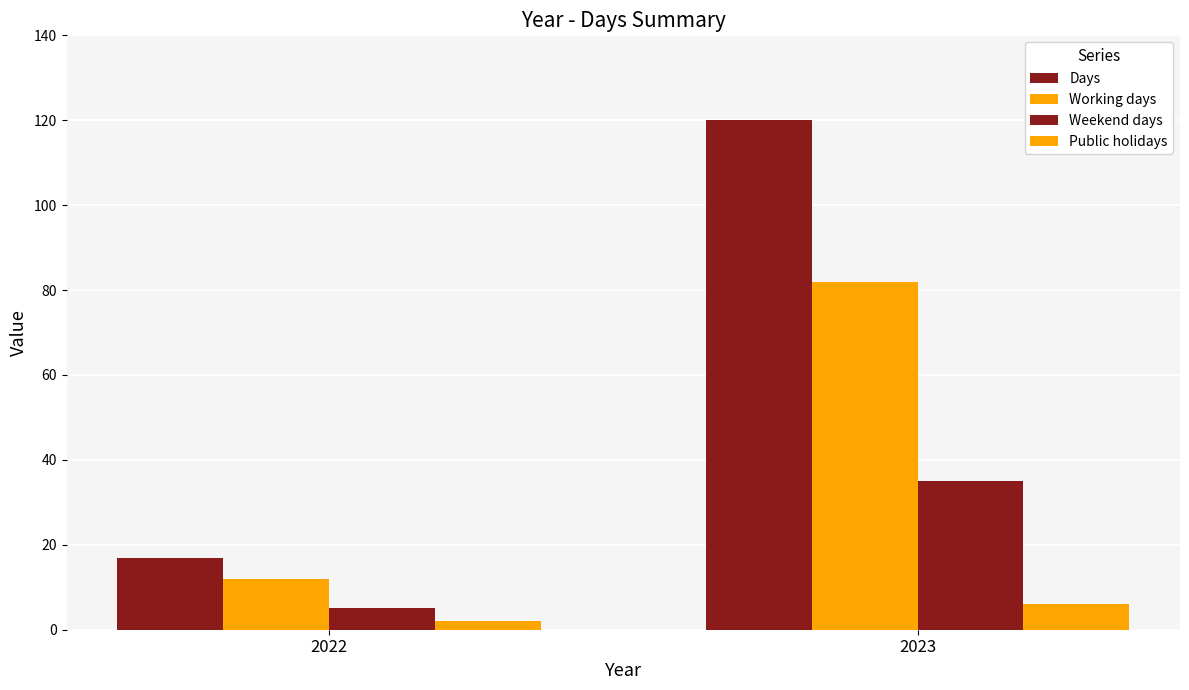

Which category has the highest value in the Public holidays series?

2023